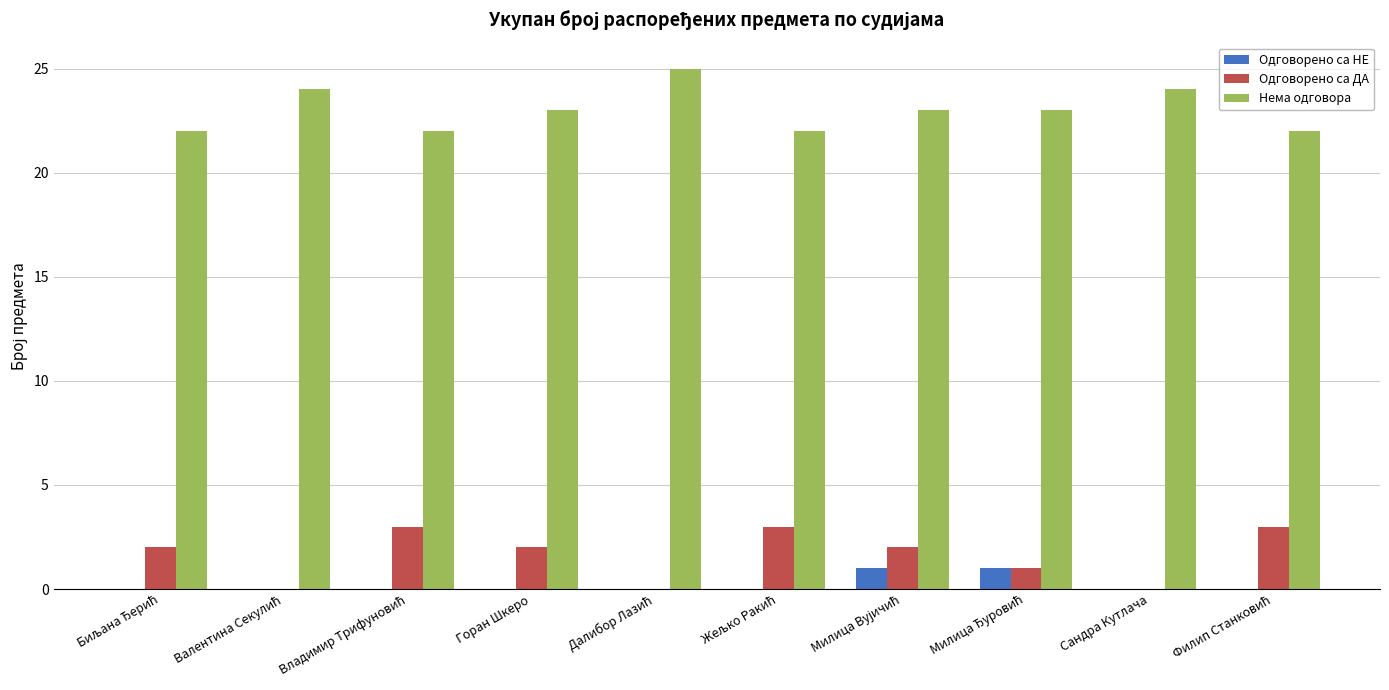

How many Одговорено са ДА values are between 0 and 3?

10